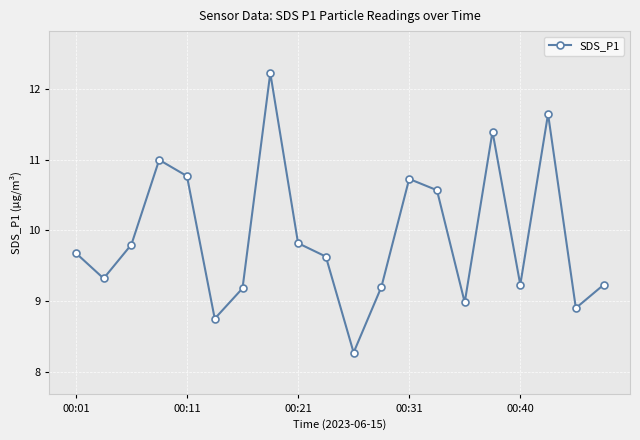

What is the greatest value displayed?

12.2